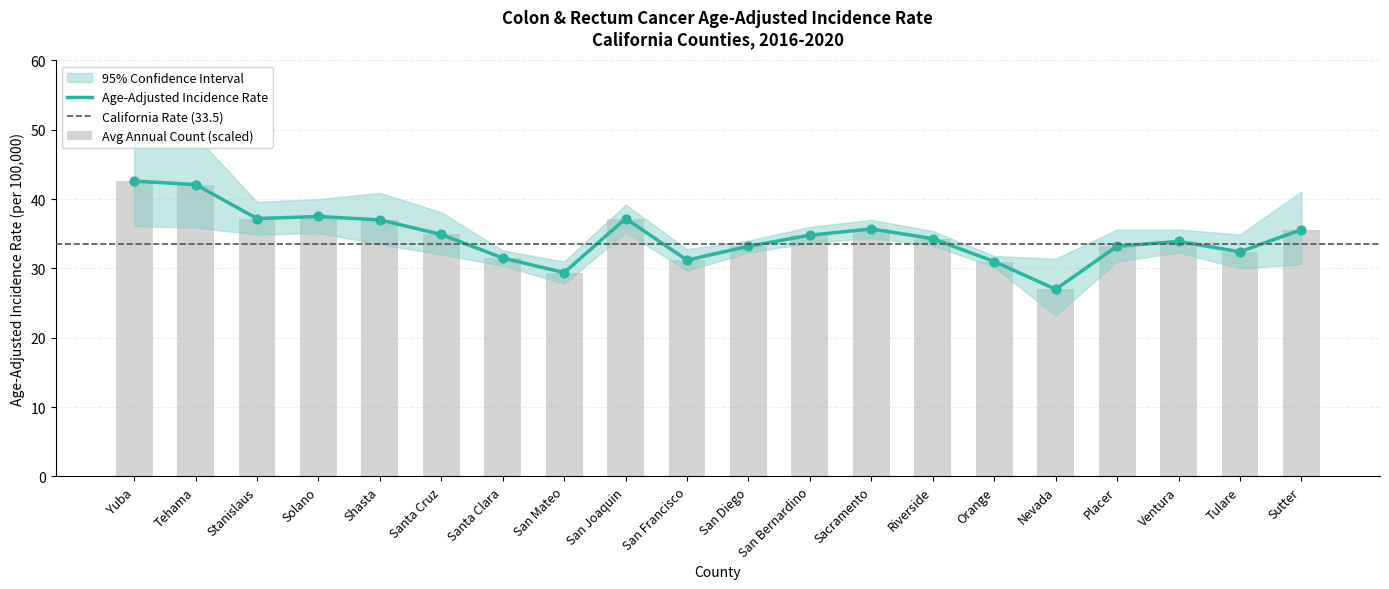

Which series reaches the maximum Y coordinate?

Upper 95% CI